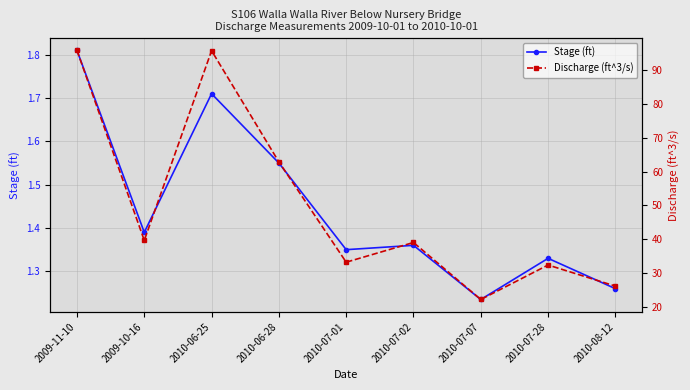

At which label is Discharge (ft^3/s) closest to 59?

2010-06-28